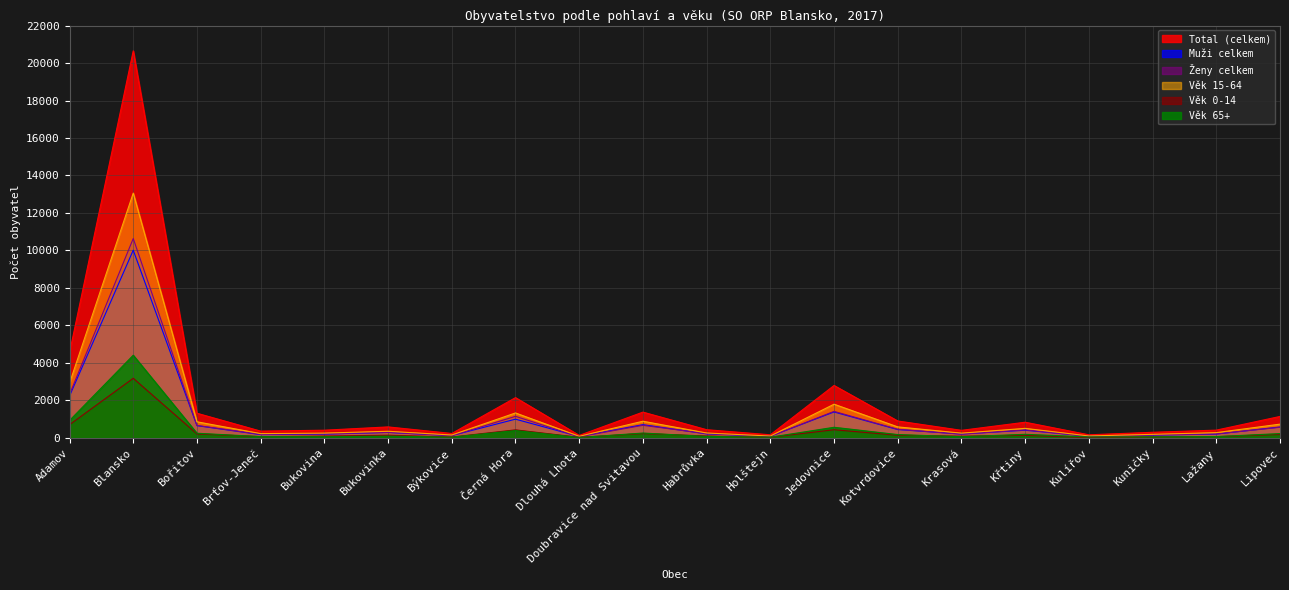

What is the difference between the maximum and second lowest values in the Věk 65+ series?

4373